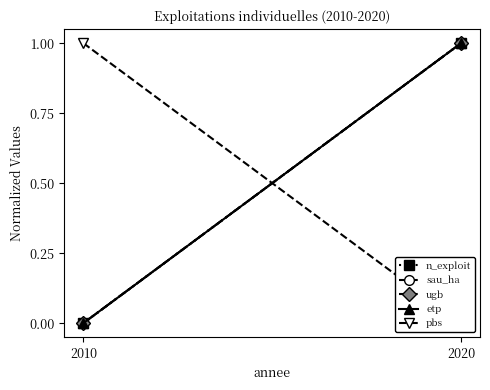

At which label does sau_ha reach its minimum?

2010